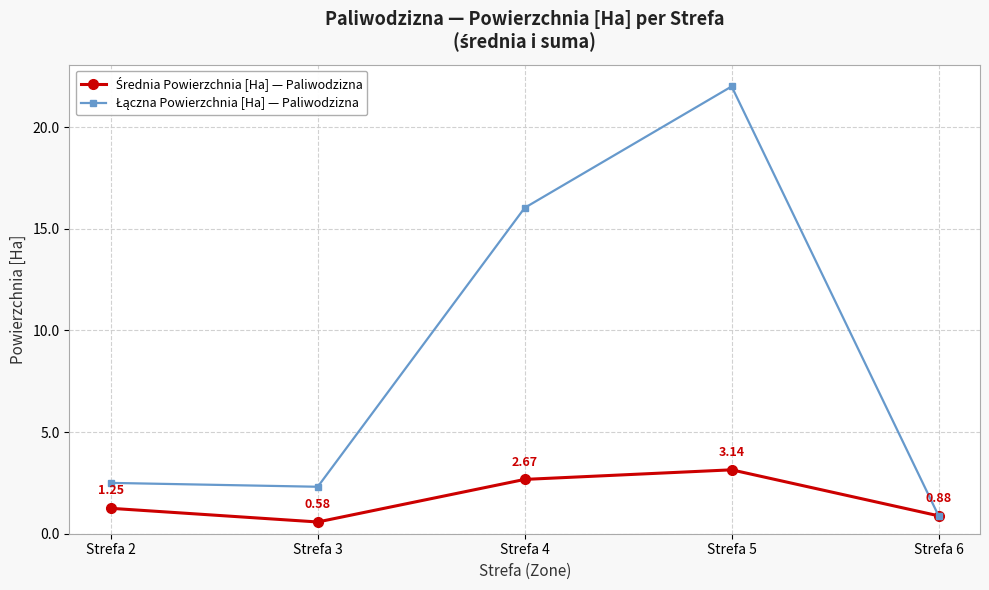

What is the difference between the highest and lowest values at Strefa 5?

18.9